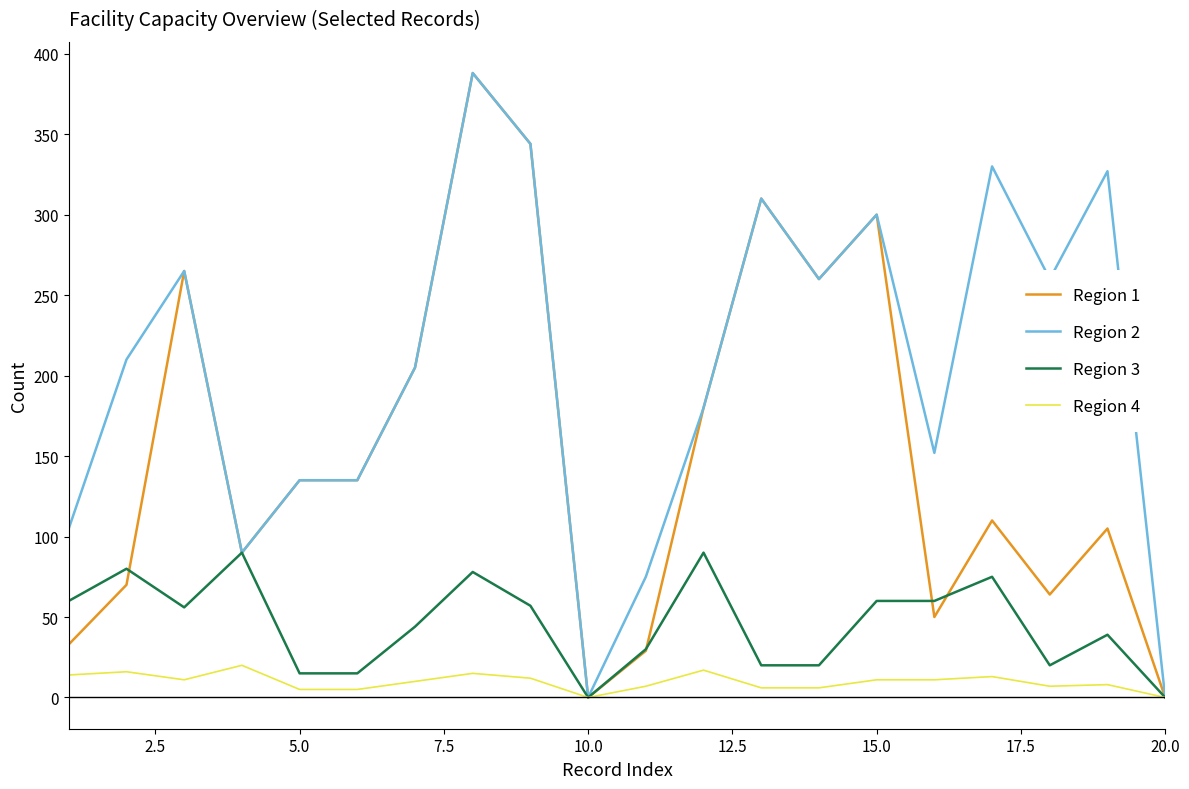

Rank the series by their average value, from highest to lowest.

Region 2, Region 1, Region 3, Region 4